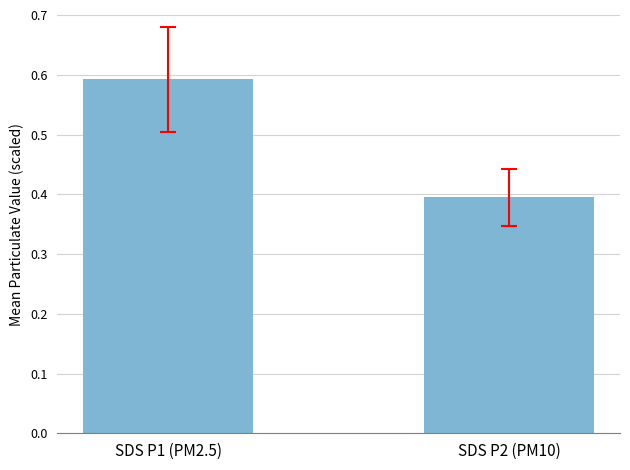

At which category does the chart reach its peak across all series?

SDS P1 (PM2.5)